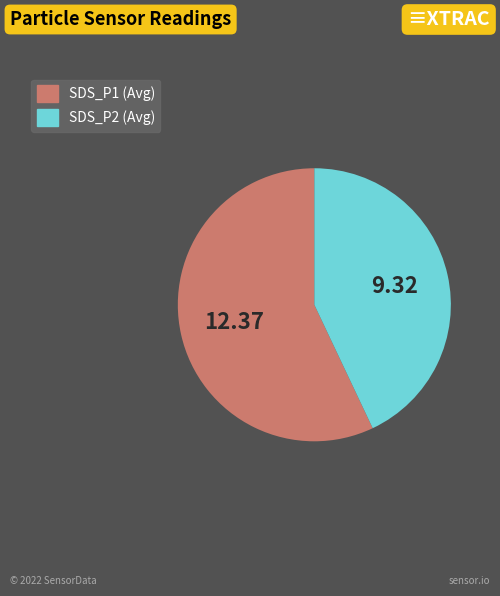

Which category has the biggest portion of the pie?

SDS_P1 (Avg)